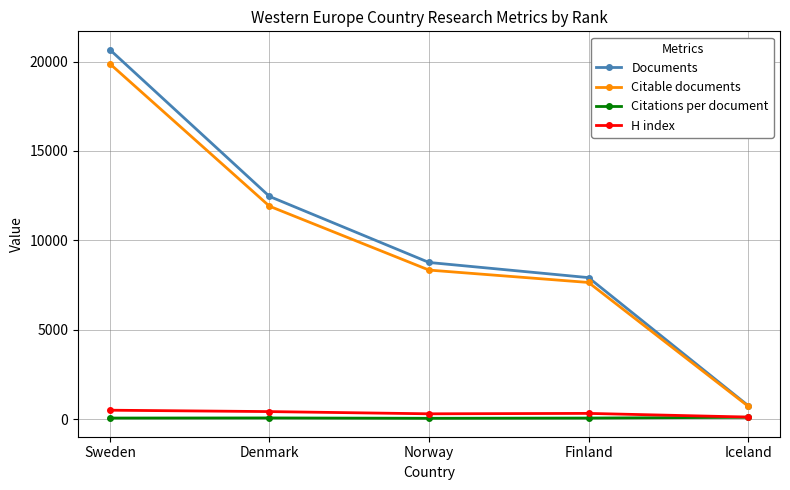

True or false: Documents and H index cross at least once.

False